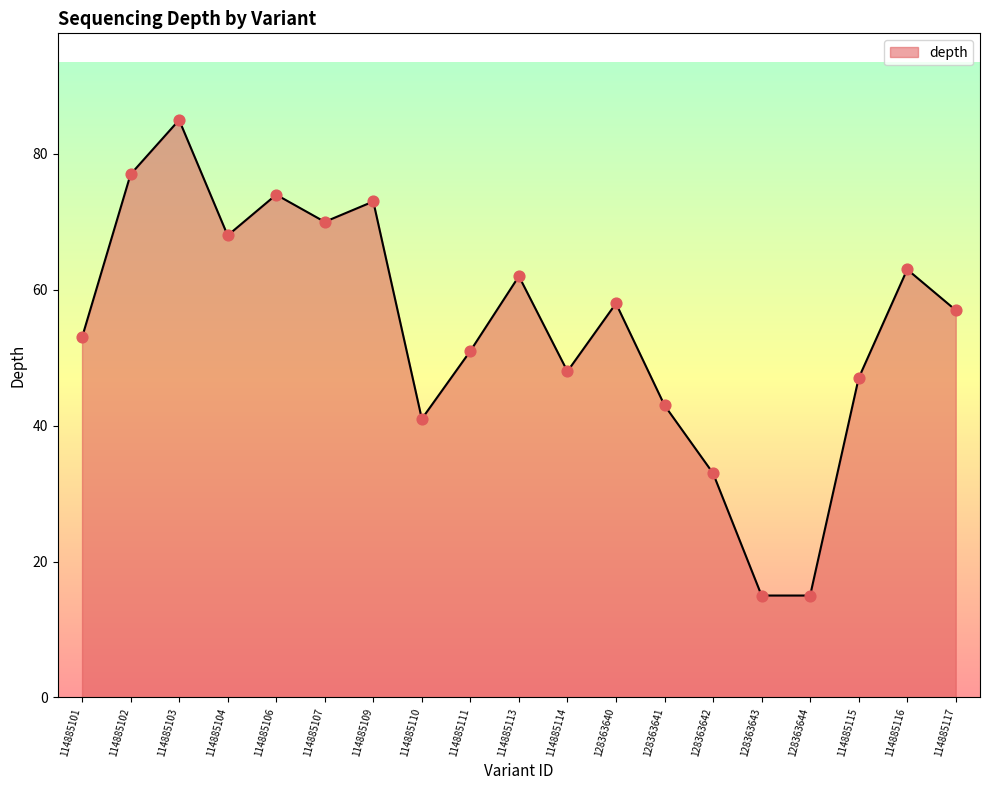

Which has a higher value, 114885110 or 114885109?

114885109